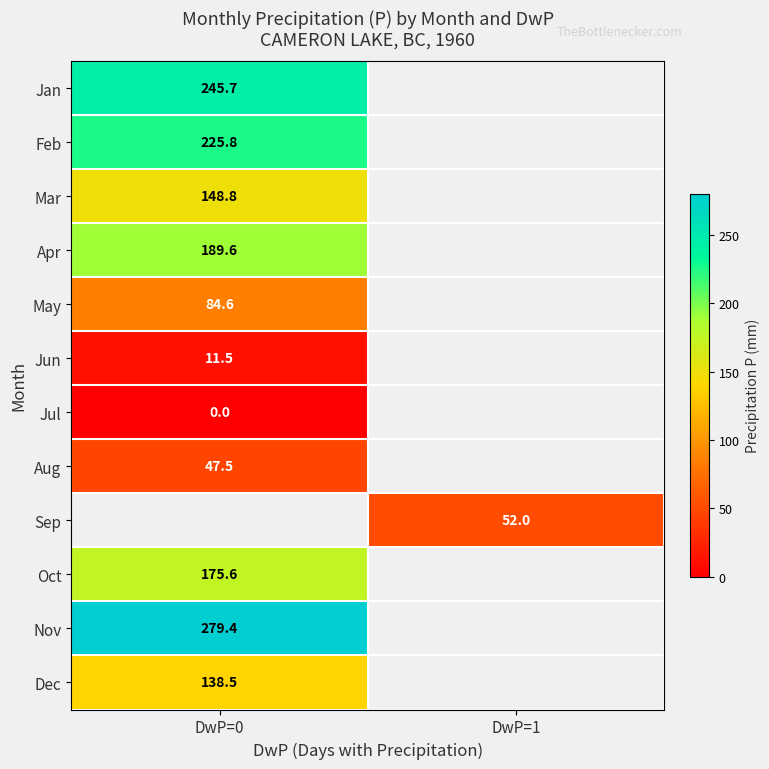

How many distinct data groups are displayed?

12